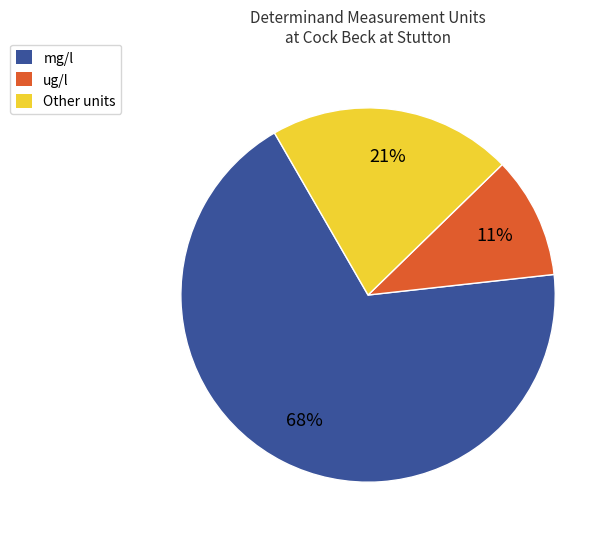

To the nearest percent, what is the average slice percentage?

33%